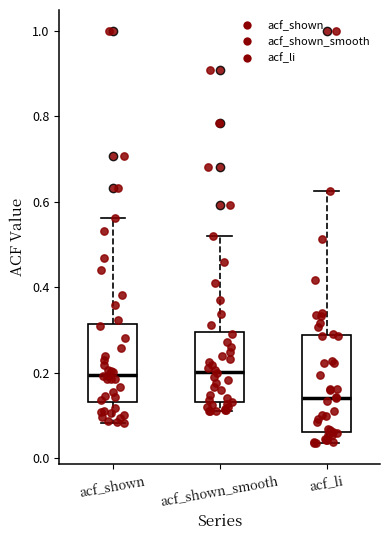

Reading left to right, transcribe this box plot: for each box, give where its median line is, the range the box spans, and where its two whiskers end, as read against the y-axis. The values are not printed on the chart, so give them approximately, as read against the axis.

acf_shown: median 0.20, box 0.14 to 0.32, whiskers 0.08 to 0.56
acf_shown_smooth: median 0.20, box 0.14 to 0.30, whiskers 0.12 to 0.52
acf_li: median 0.14, box 0.06 to 0.28, whiskers 0.04 to 0.62